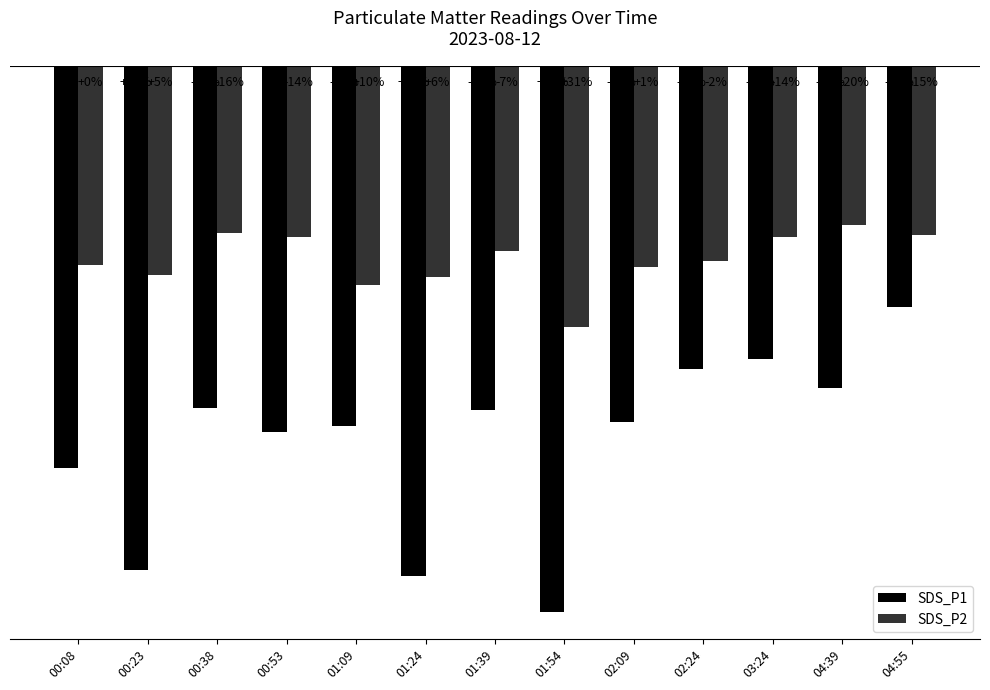

Are the bars grouped side by side (vs. stacked)?

Yes